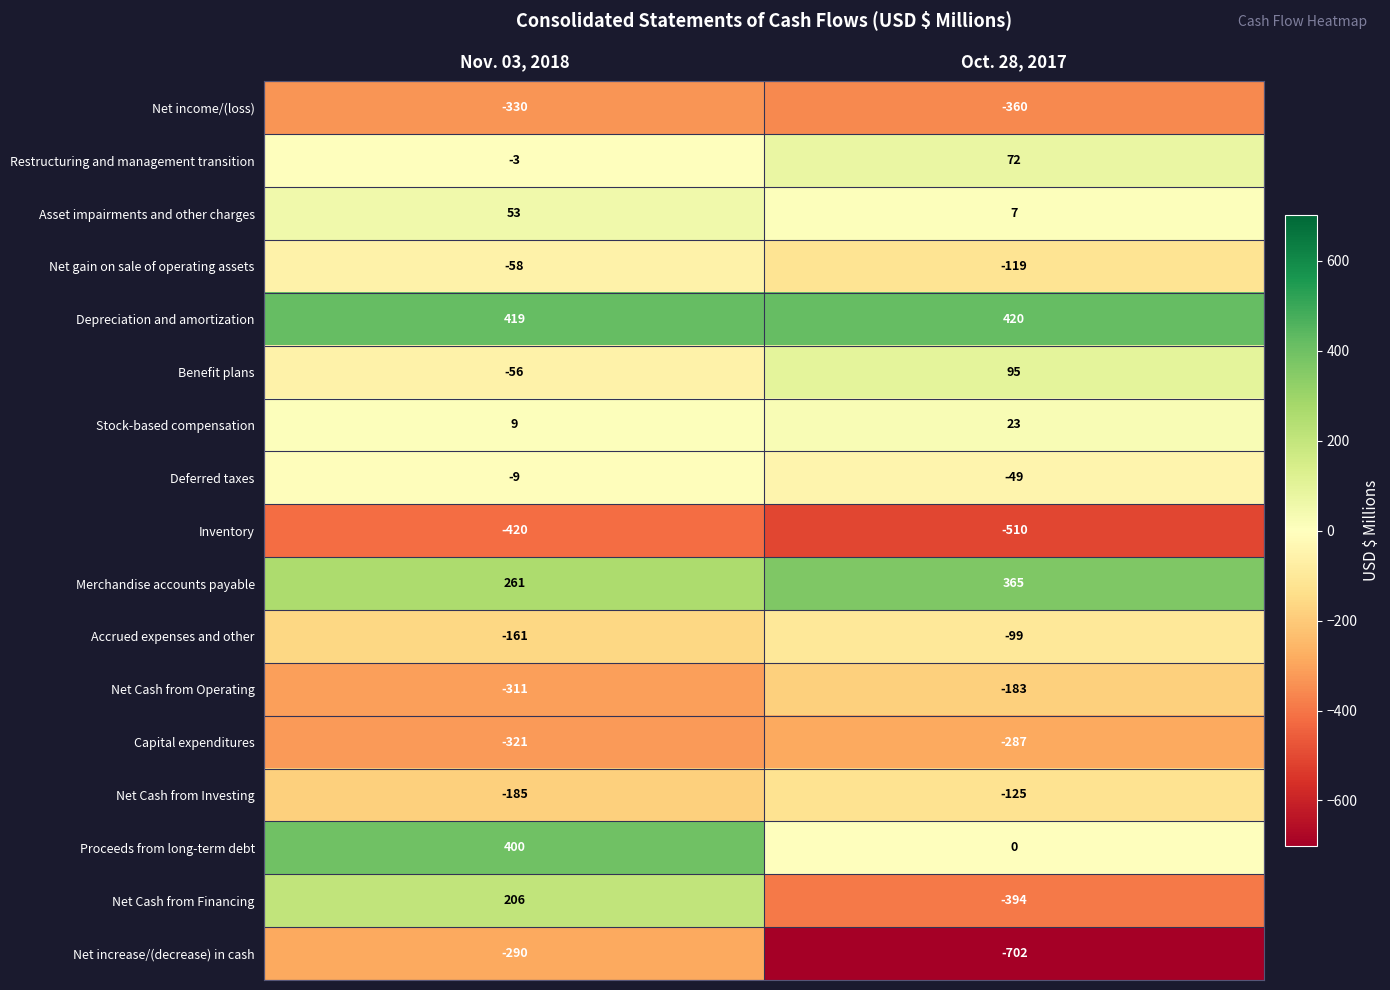

At which category does the chart reach its minimum across all series?

Oct. 28, 2017